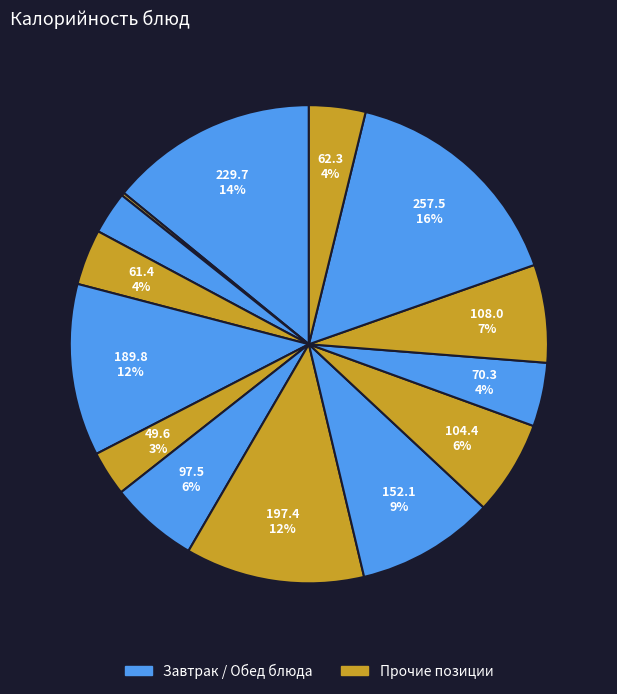

Count the number of slices in the pie.

14